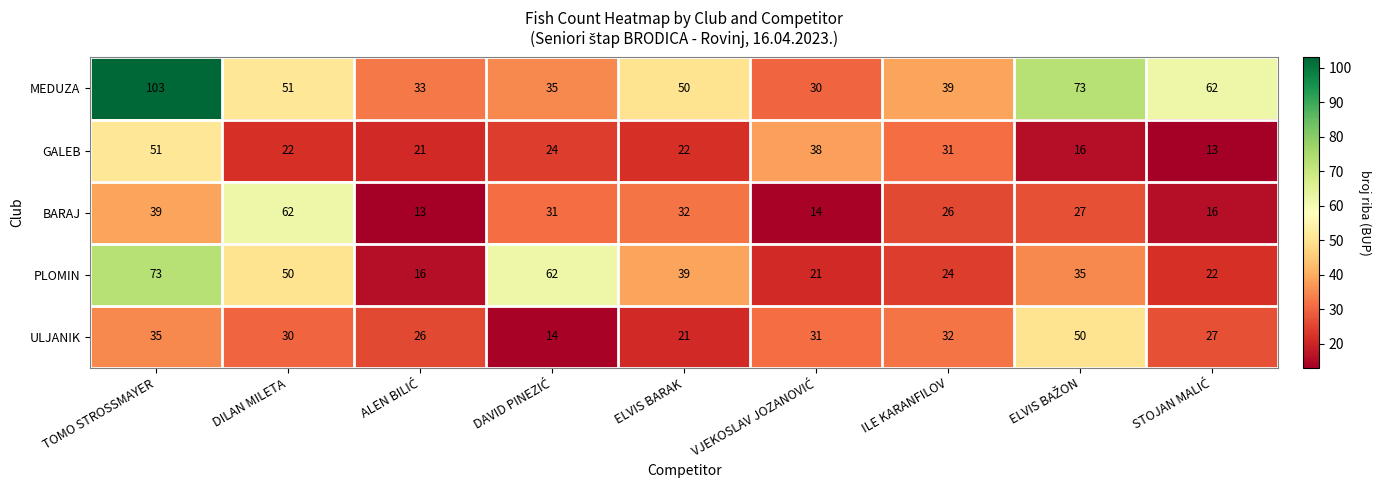

The BARAJ series shows 38 at ILE KARANFILOV. True or false?

False